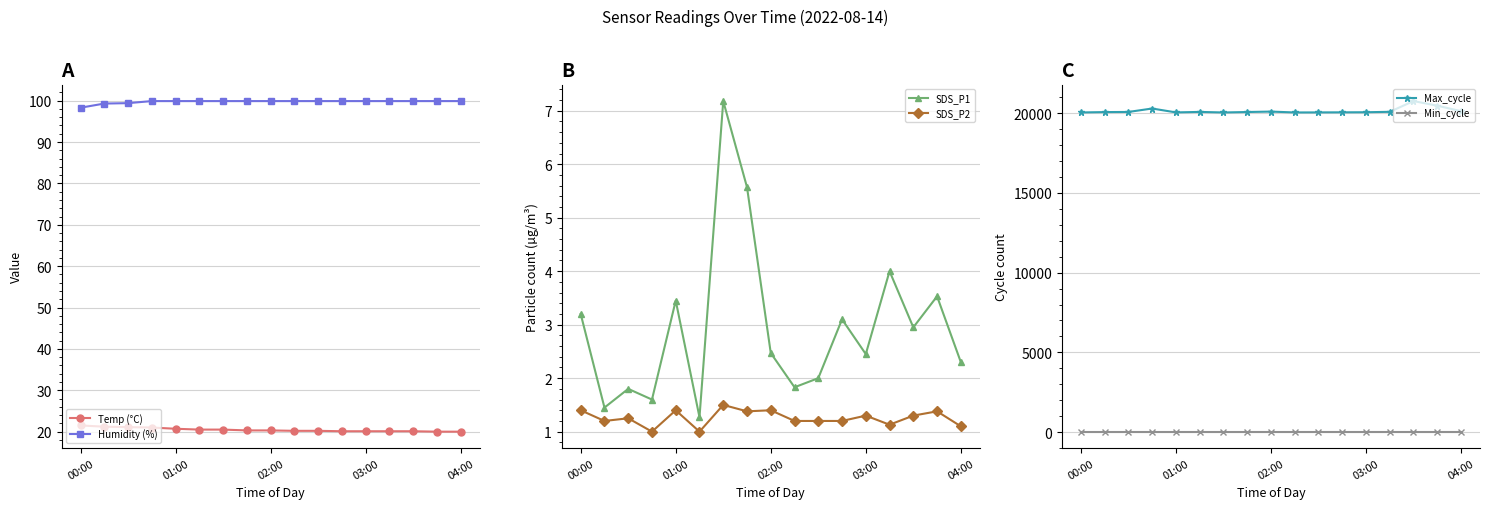

At which label does Temp (°C) reach its peak?

00:00